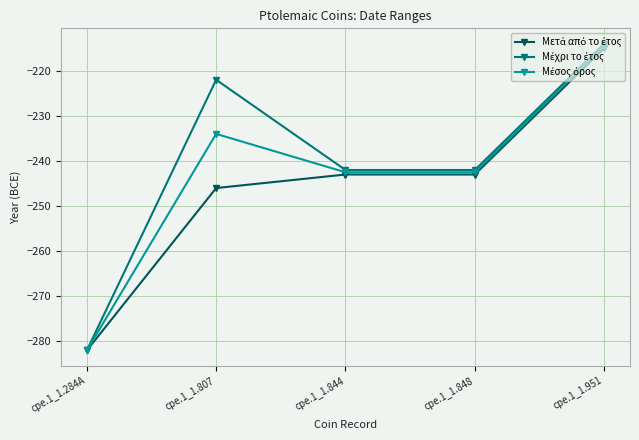

What is the greatest value displayed?

-214.0